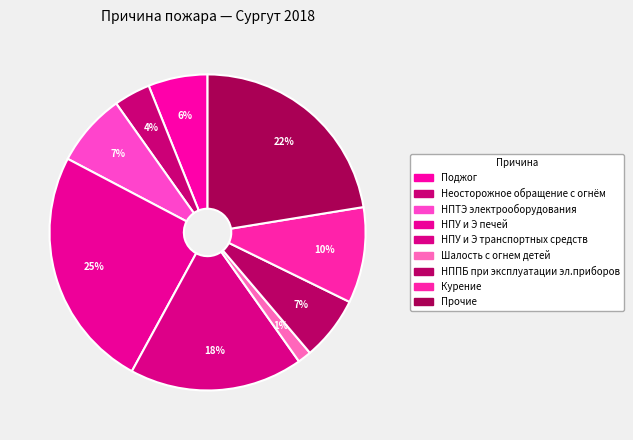

Which slice is the smallest?

Шалость с огнем детей